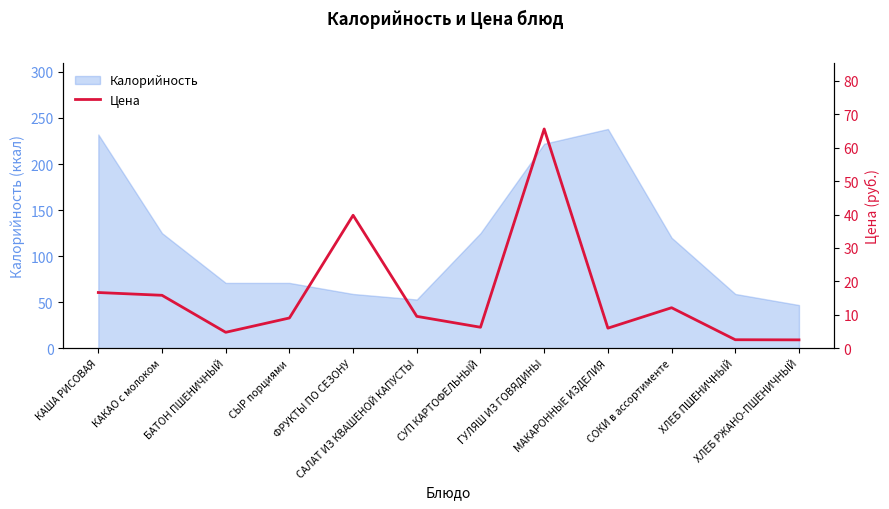

How many points are lower than both their immediate neighbors (excluding endpoints)?

3